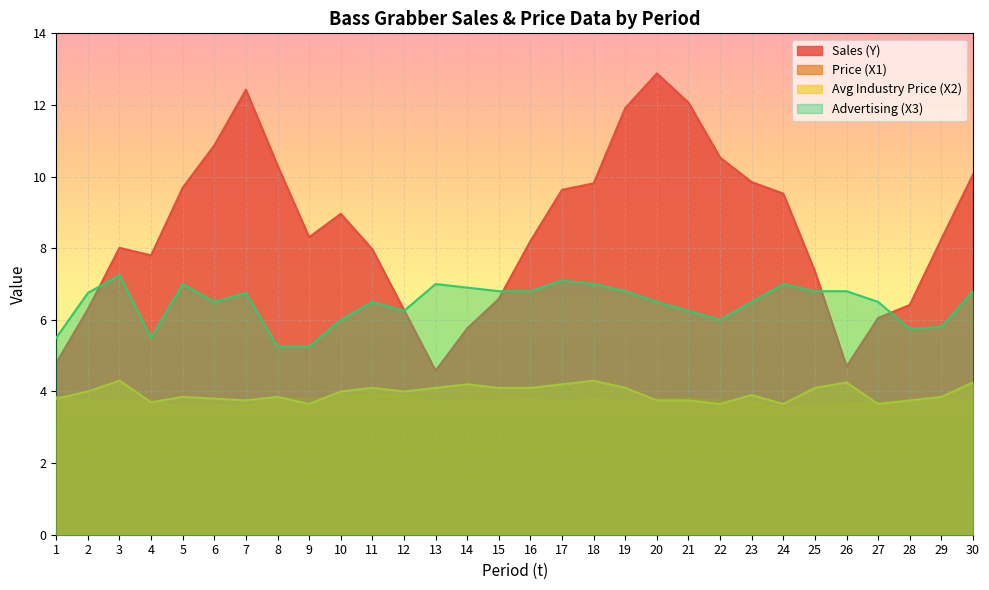

How many values in the Advertising (X3) series are below 6?

6